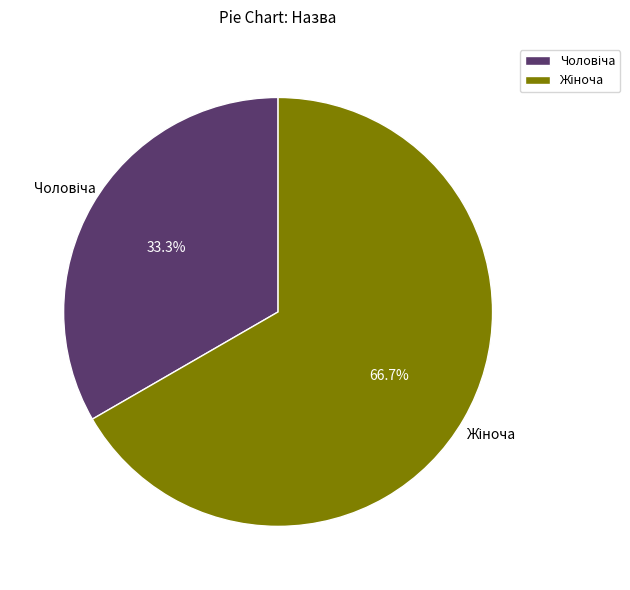

Does any single category account for the majority?

Yes